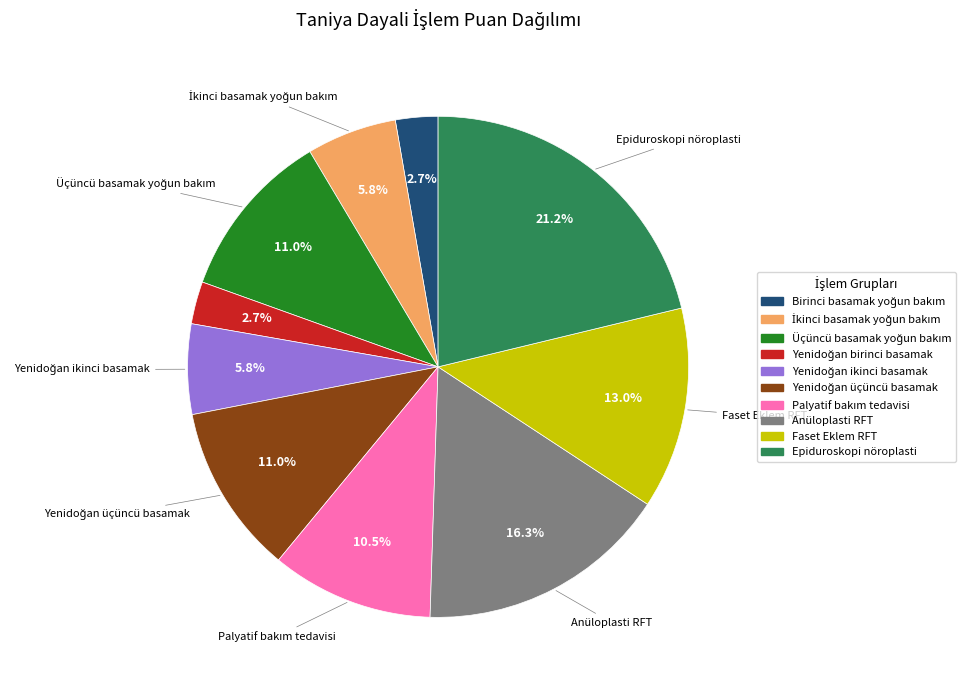

Which category has the biggest portion of the pie?

Epiduroskopi nöroplasti